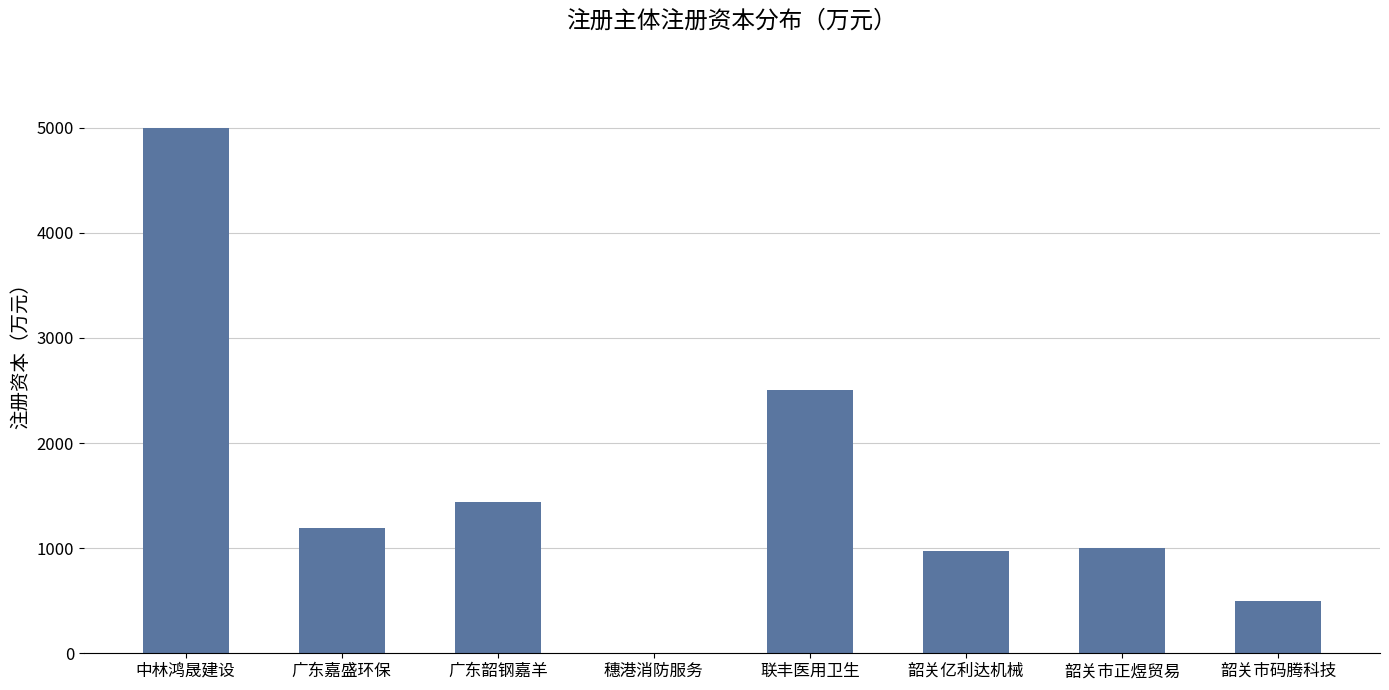

What value does the data have at 中林鸿晟建设?

5000.0